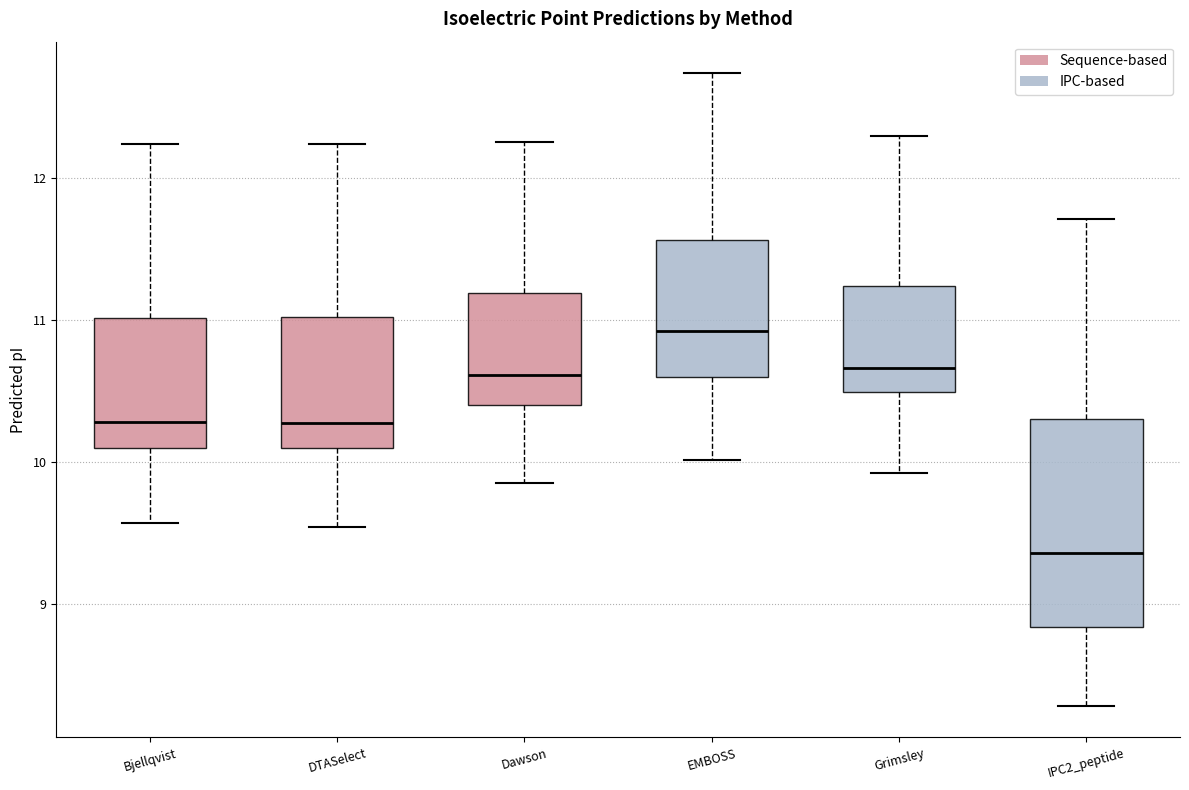

Comparing the boxes themselves (not the whiskers), which one is the tallest?

IPC2_peptide